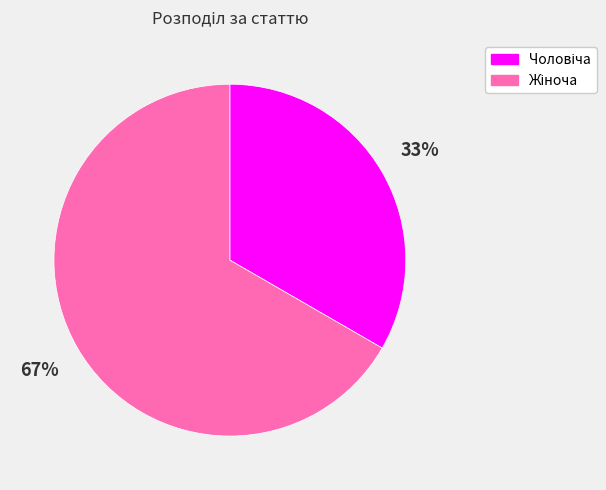

To the nearest percent, what is the average slice percentage?

50%